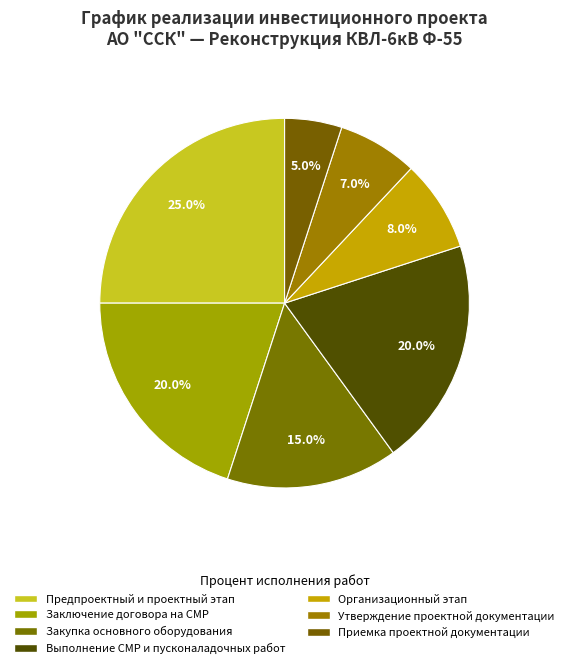

What percentage is the Закупка основного оборудования slice, to the nearest percent?

15%